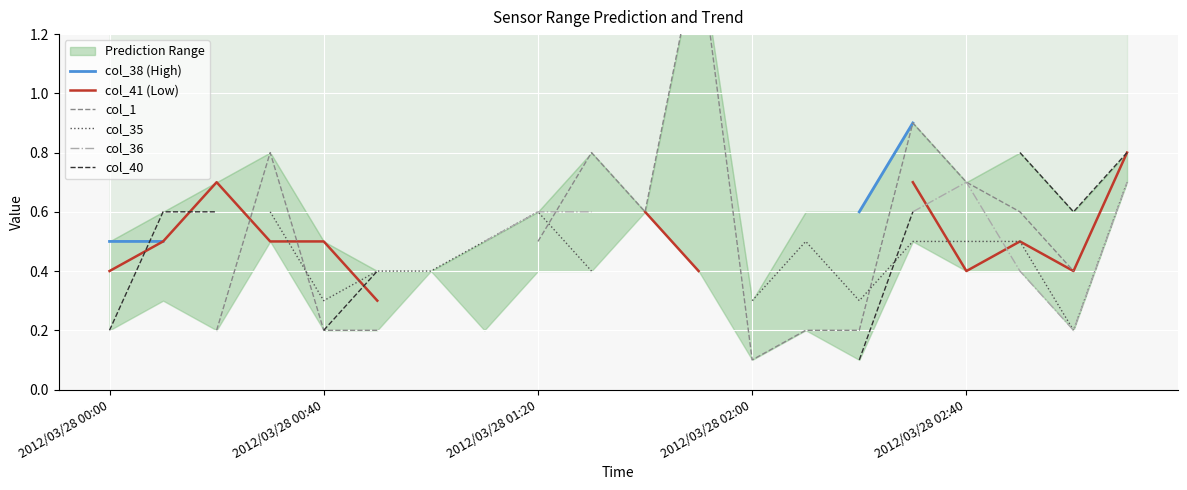

Is the value of col_40 at 7 greater than the value of col_38 (High) at 14?

No